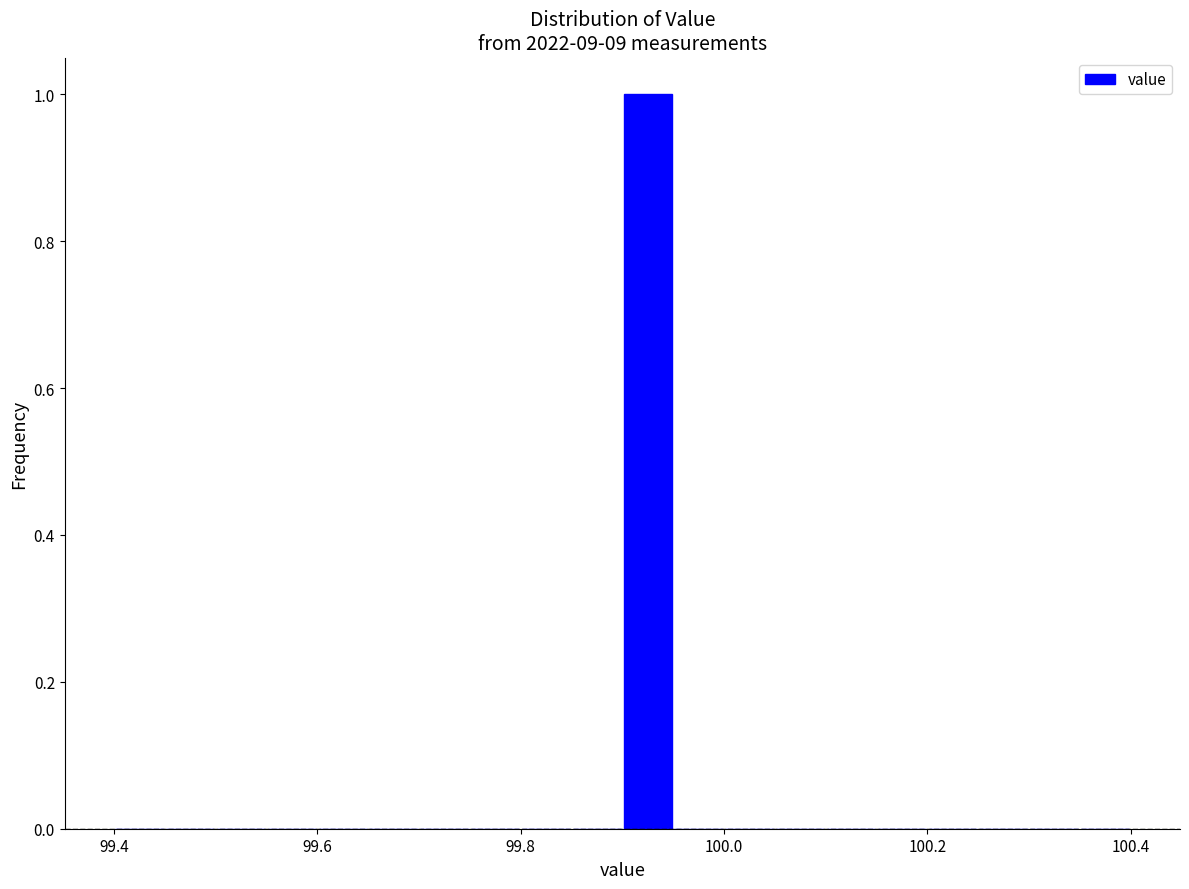

Around what value on the x-axis is the tallest bar? Give the approximate position of its centre, as read against the axis.

99.92